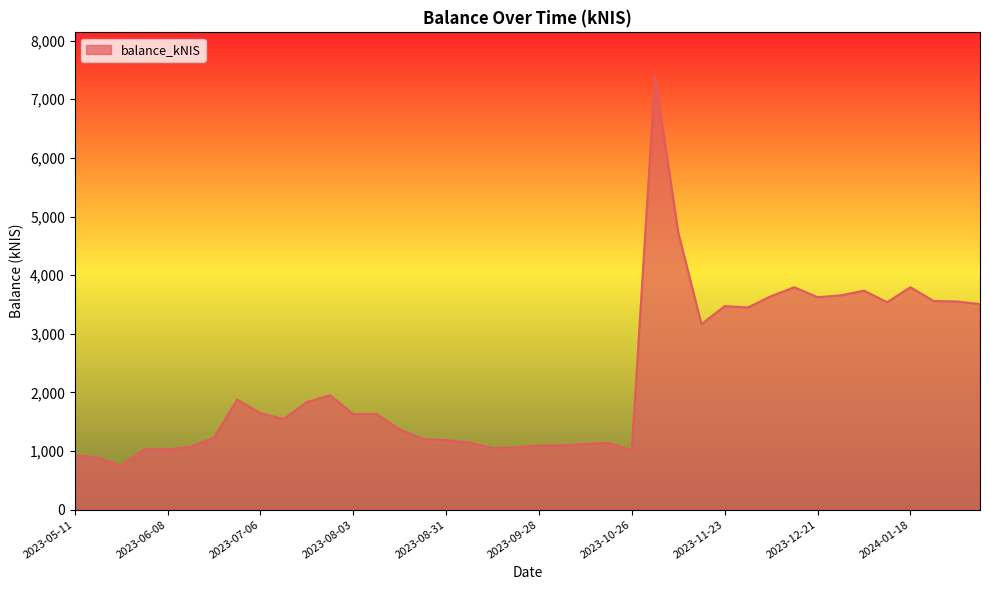

What is the smallest value displayed?

753.2